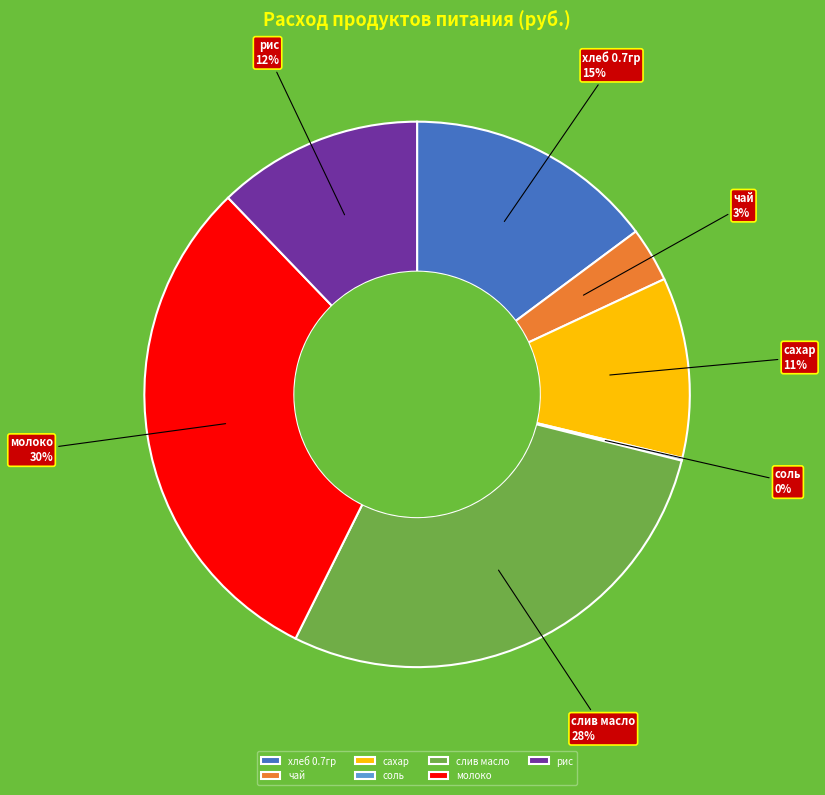

Is it true that слив масло is 28% of the pie?

True